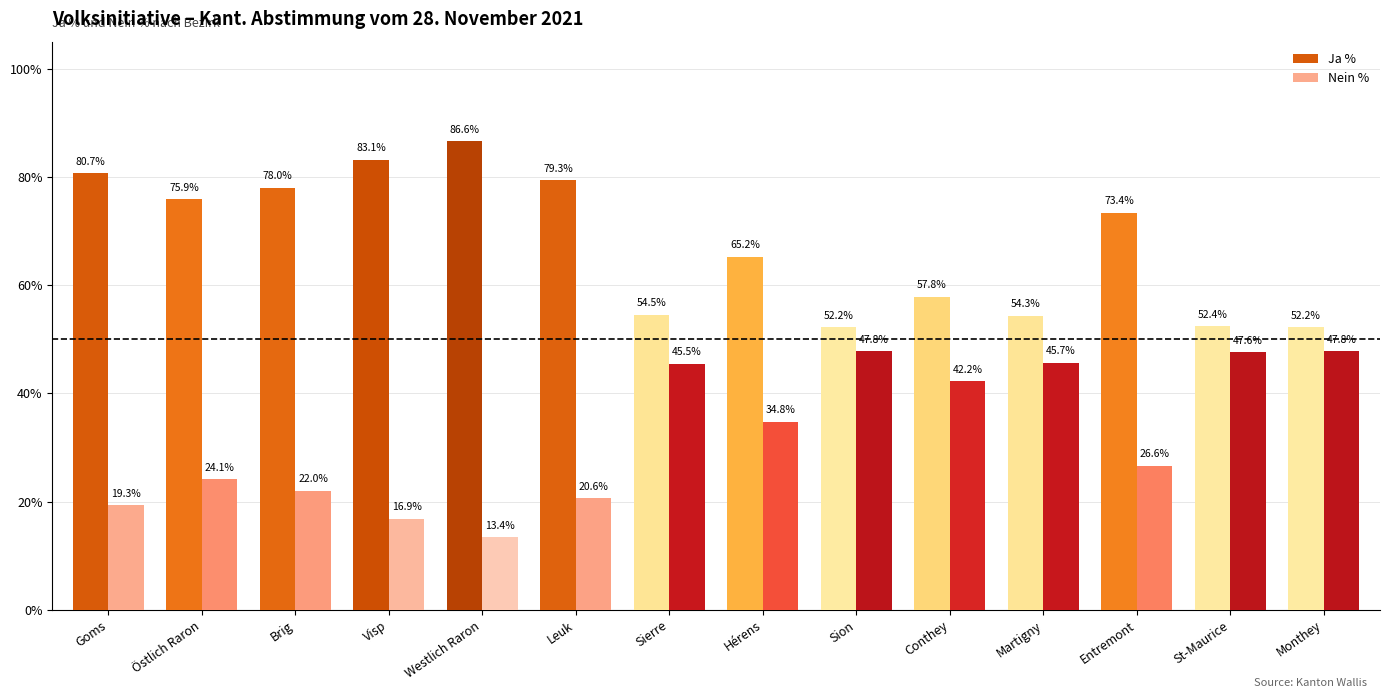

What are all the series names shown in the legend?

Ja %, Nein %